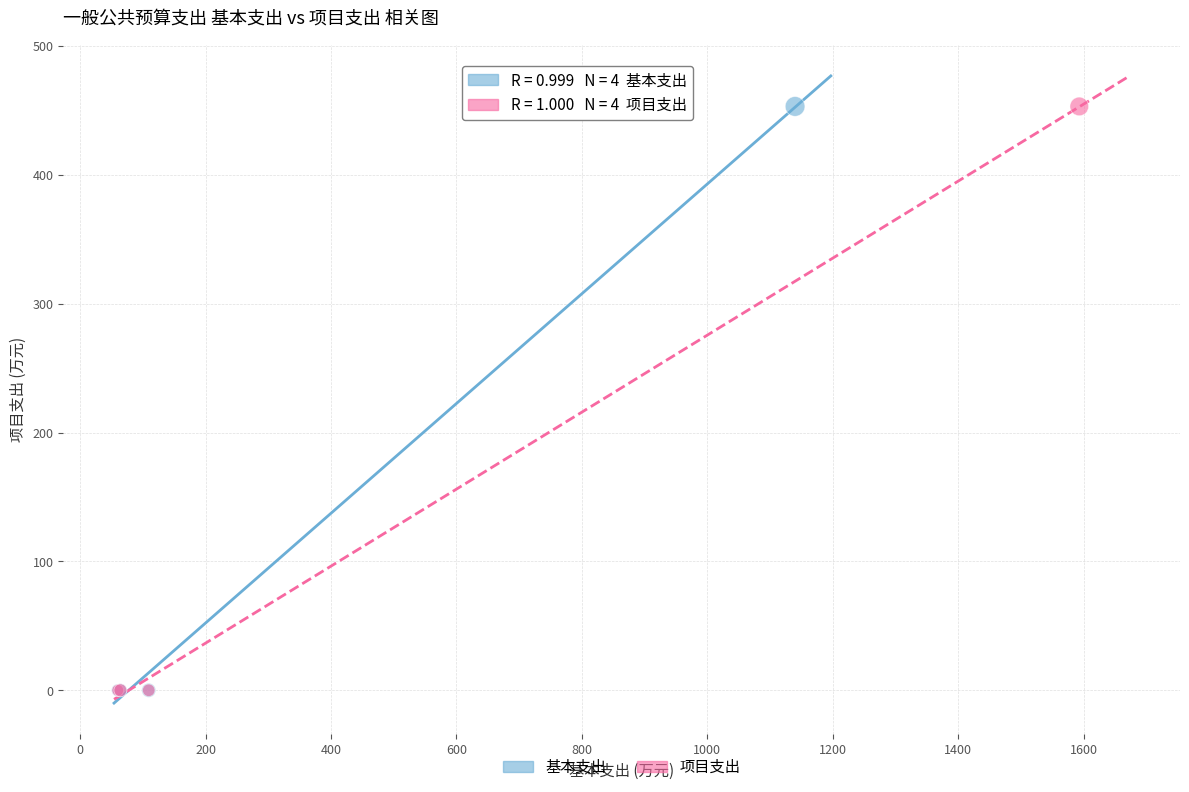

What are all the series names shown in the legend?

基本支出, 项目支出